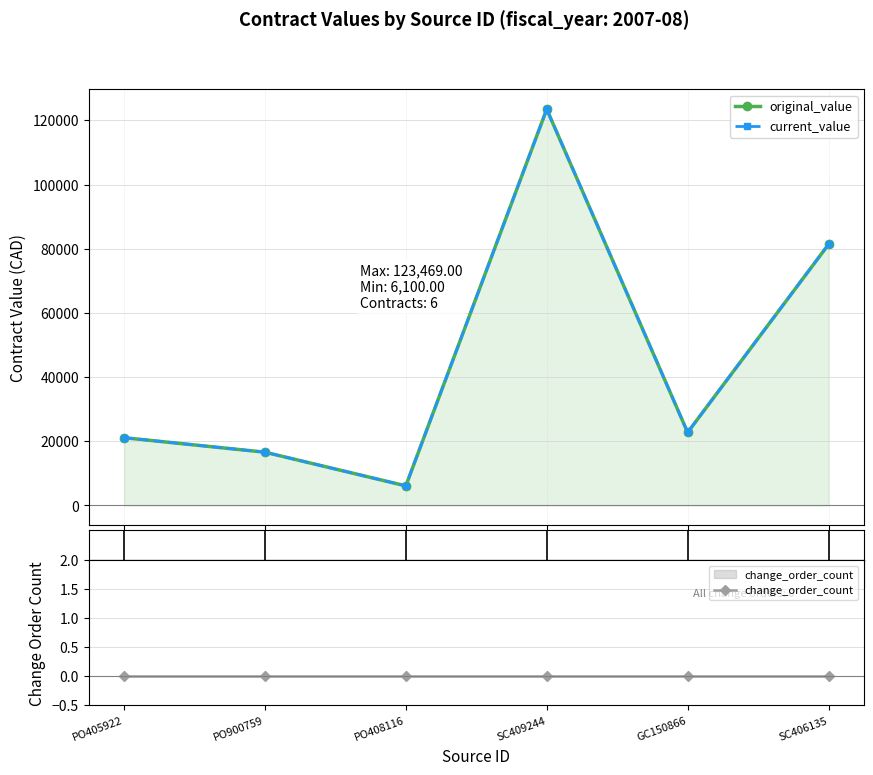

Where does the original_value series first go above 22762?

SC409244